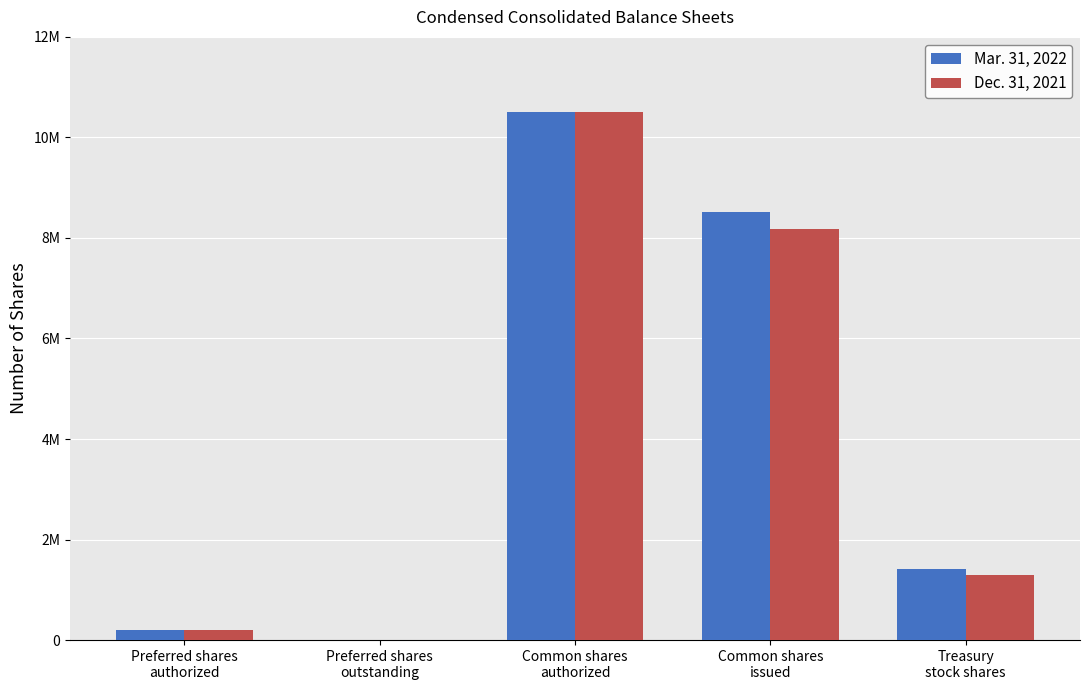

Is it true that Mar. 31, 2022 equals 2350961 at Common shares
issued?

False